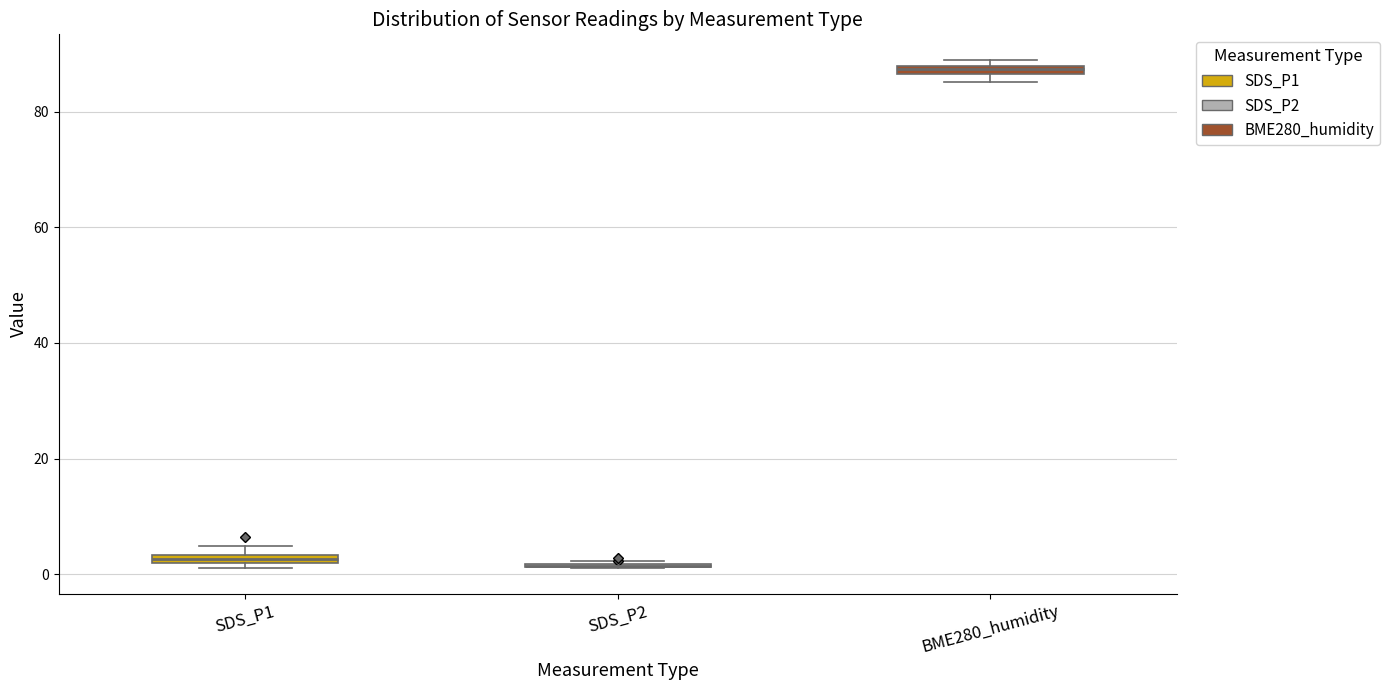

Where is the lower edge of the box for BME280_humidity on the y-axis? The values are not printed on the chart, so give them approximately, as read against the axis.

86